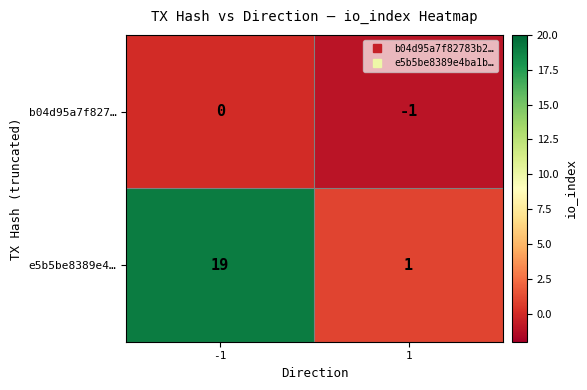

The b04d95a7f827… series shows -1 at 1. True or false?

True